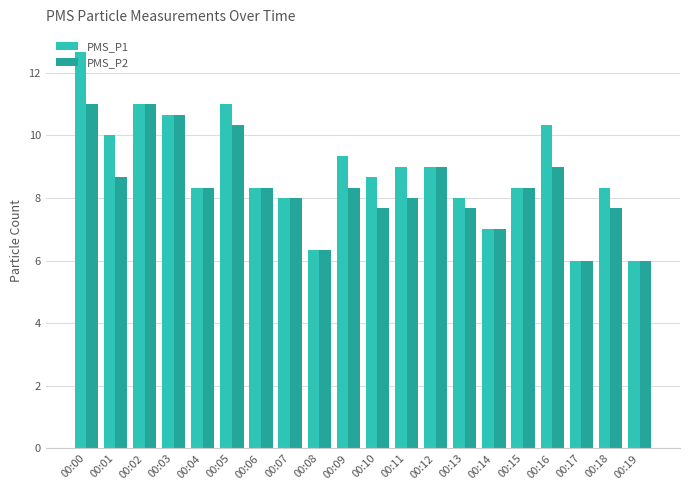

What is the sum of all PMS_P2 values?

167.3